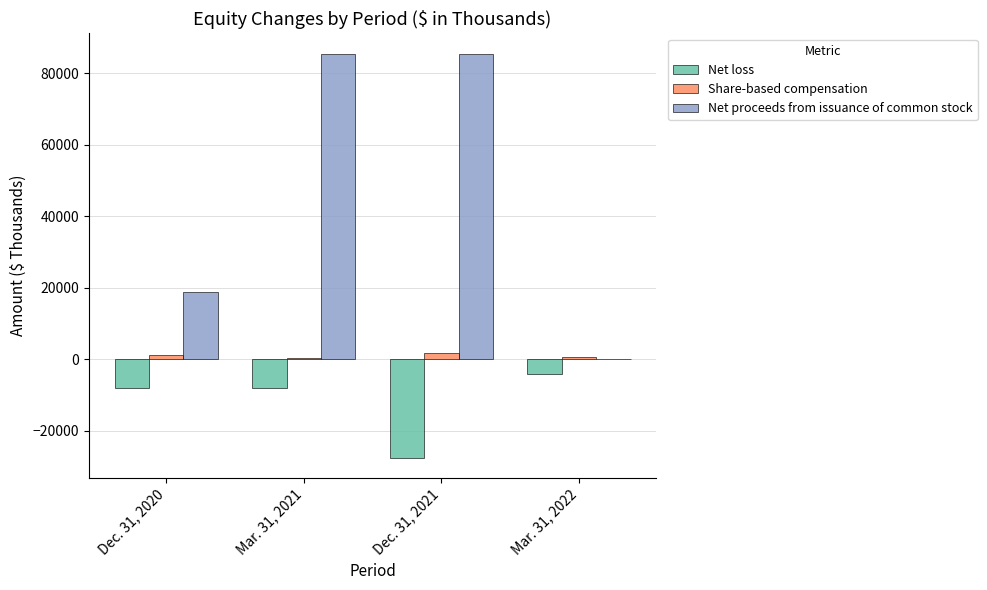

What are all the series names shown in the legend?

Net loss, Share-based compensation, Net proceeds from issuance of common stock